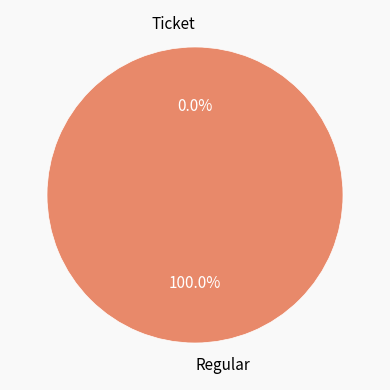

What percentage is NOT represented by Ticket?

100.0%